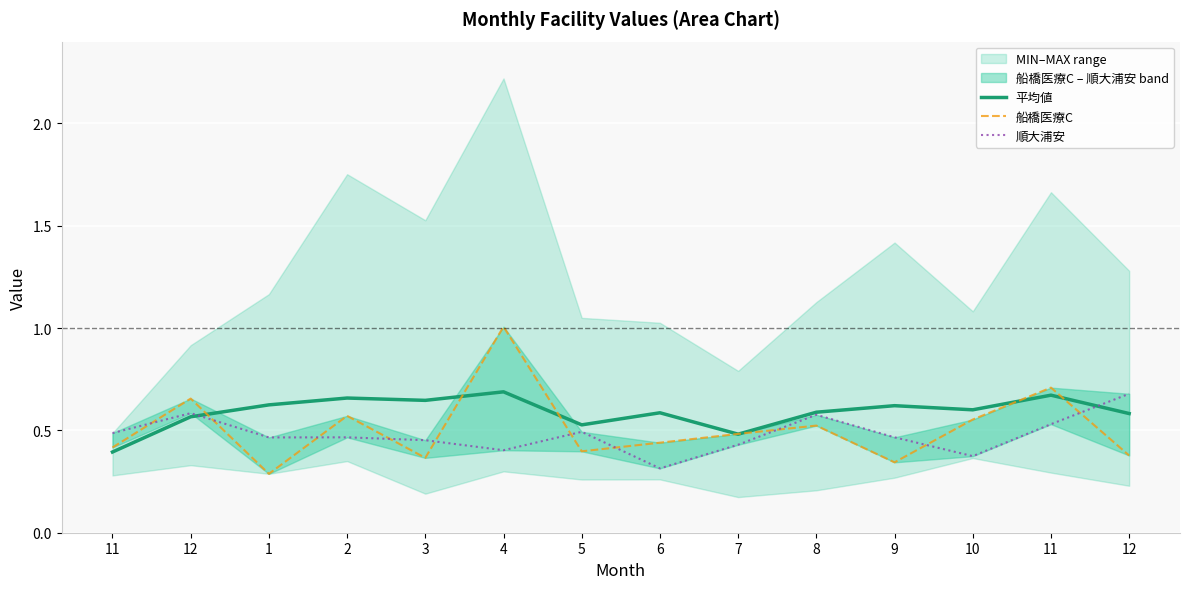

Reading left to right, extract all data points from this chart.

平均値: 0.4	0.6	0.6	0.7	0.6	0.7	0.5	0.6	0.5	0.6	0.6	0.6	0.7	0.6
船橋医療C: 0.4	0.7	0.3	0.6	0.4	1.0	0.4	0.4	0.5	0.5	0.3	0.6	0.7	0.4
順大浦安: 0.5	0.6	0.5	0.5	0.5	0.4	0.5	0.3	0.4	0.6	0.5	0.4	0.5	0.7